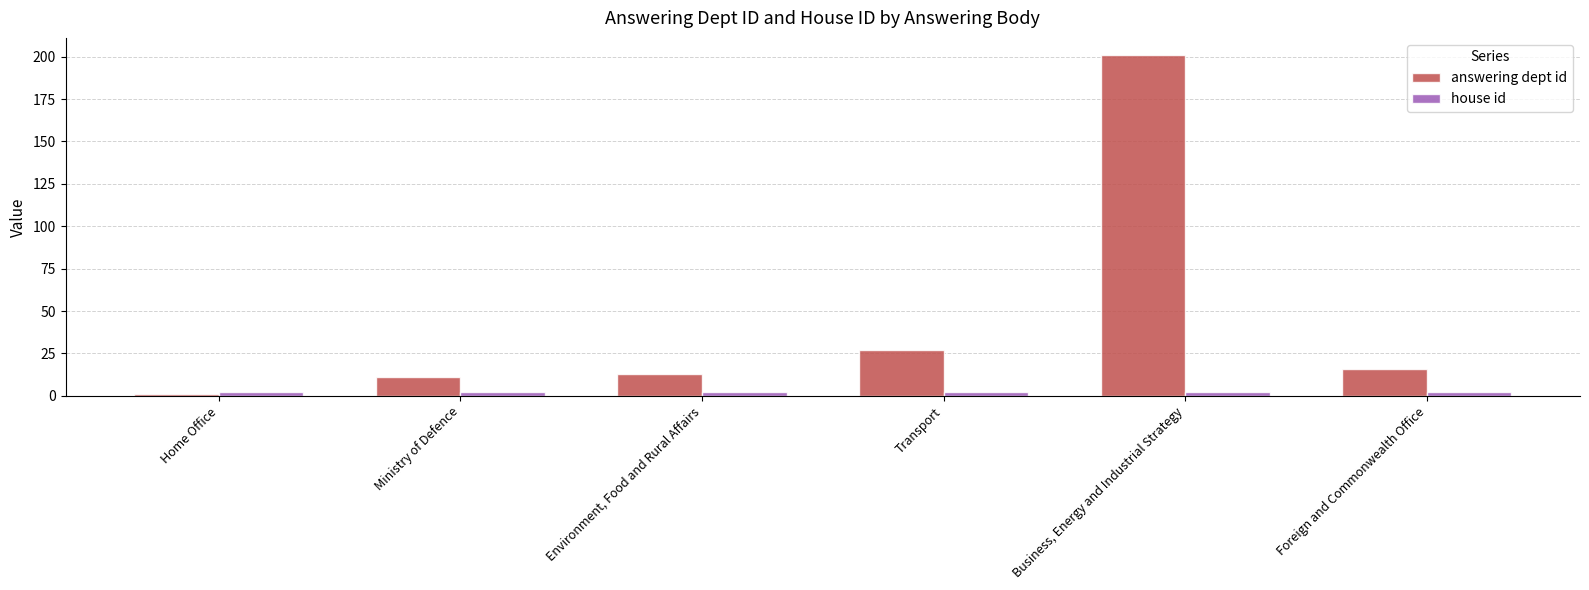

Between Transport and Business, Energy and Industrial Strategy, which series saw the biggest shift?

answering dept id